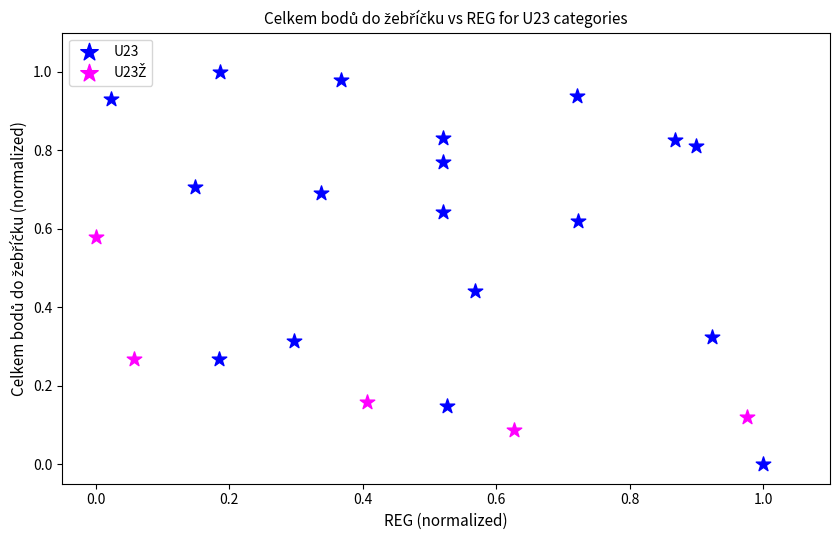

Which series contains the lowest Y value?

U23